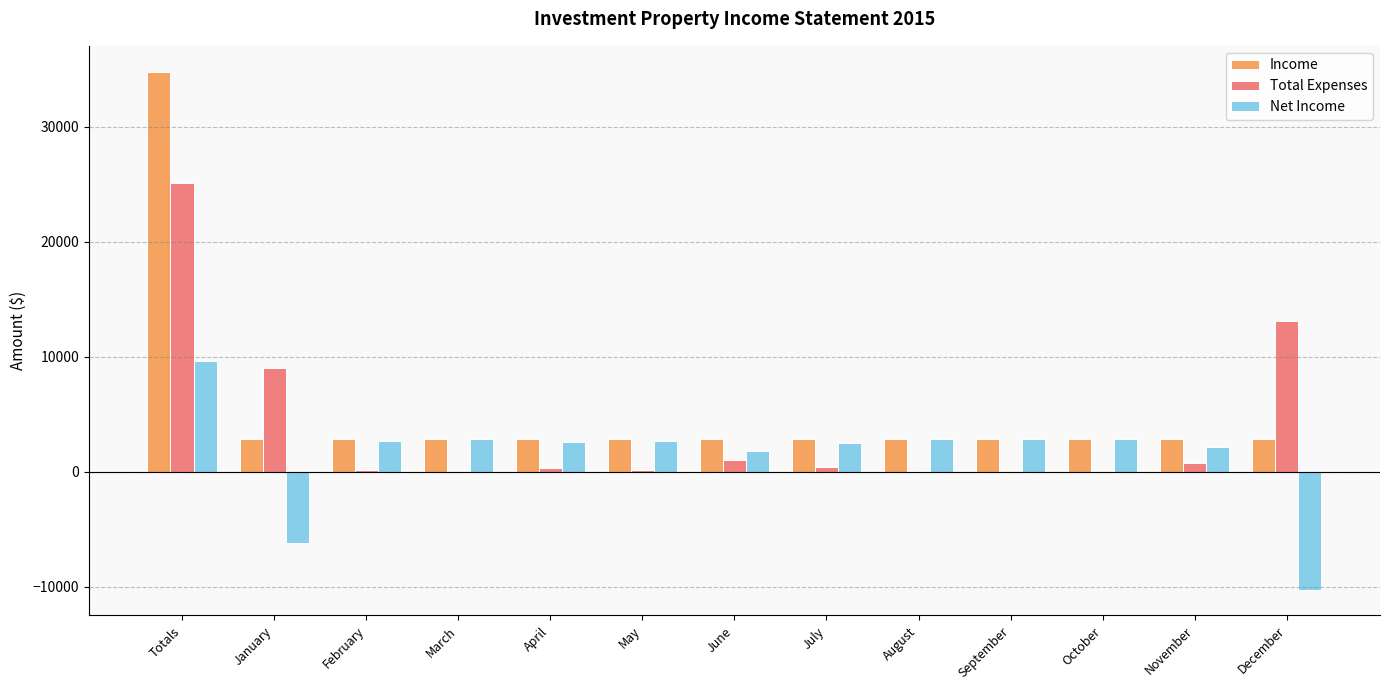

How many values in the Income series exceed 2900?

1